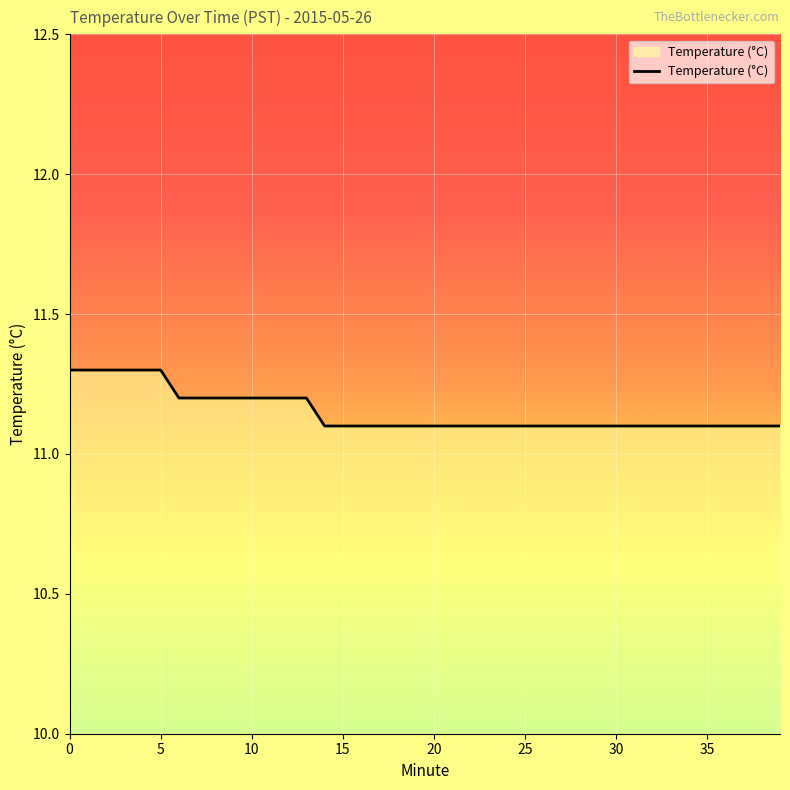

What is the maximum value shown in the chart?

11.3